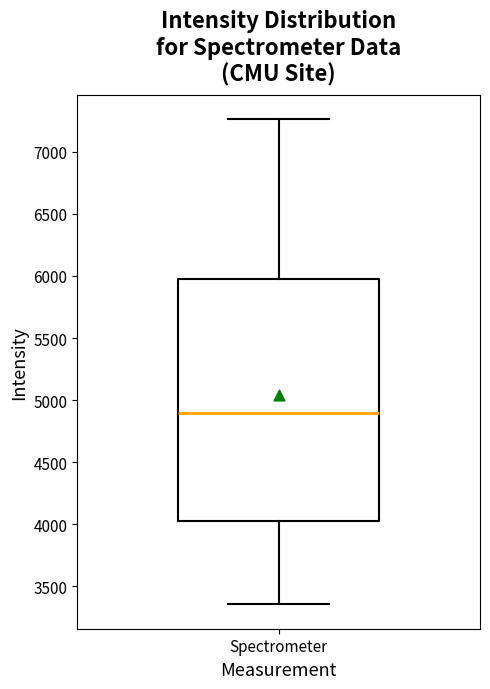

Transcribe this box plot: give where the median line is, the range the box spans, and where the two whiskers end, as read against the y-axis. The values are not printed on the chart, so give them approximately, as read against the axis.

median 4900, box 4050 to 5950, whiskers 3350 to 7250